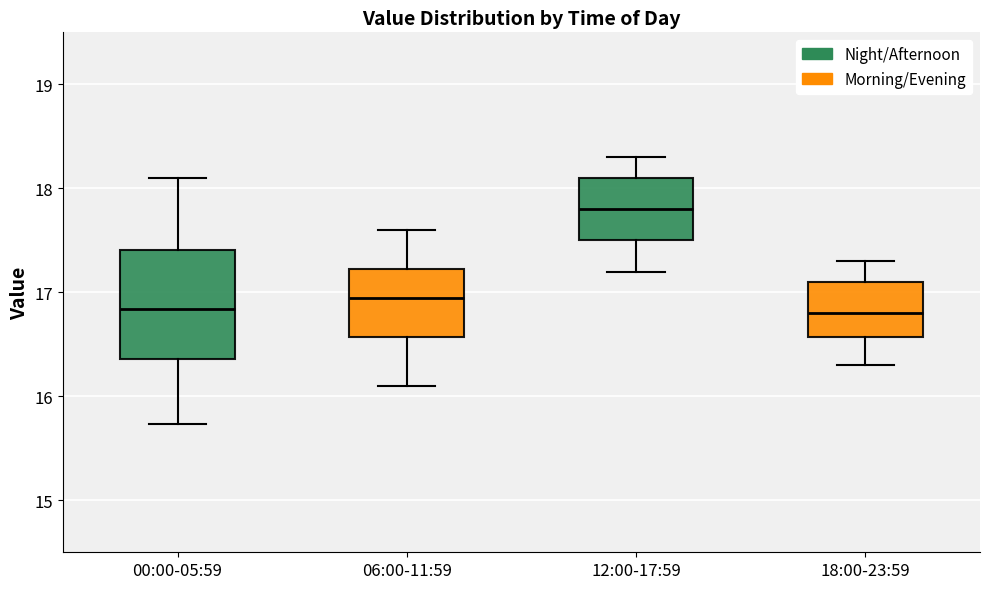

Reading left to right, read every box against the y-axis: the position of its median line, the range the box covers, and the ends of its whiskers. The values are not printed on the chart, so give them approximately, as read against the axis.

00:00-05:59: median 16.8, box 16.4 to 17.4, whiskers 15.7 to 18.1
06:00-11:59: median 17.0, box 16.6 to 17.2, whiskers 16.1 to 17.6
12:00-17:59: median 17.8, box 17.5 to 18.1, whiskers 17.2 to 18.3
18:00-23:59: median 16.8, box 16.6 to 17.1, whiskers 16.3 to 17.3